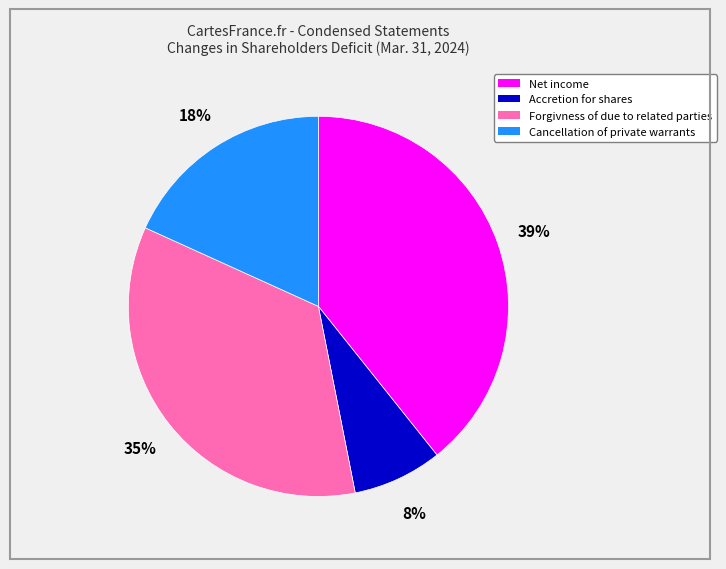

Count the number of slices in the pie.

4